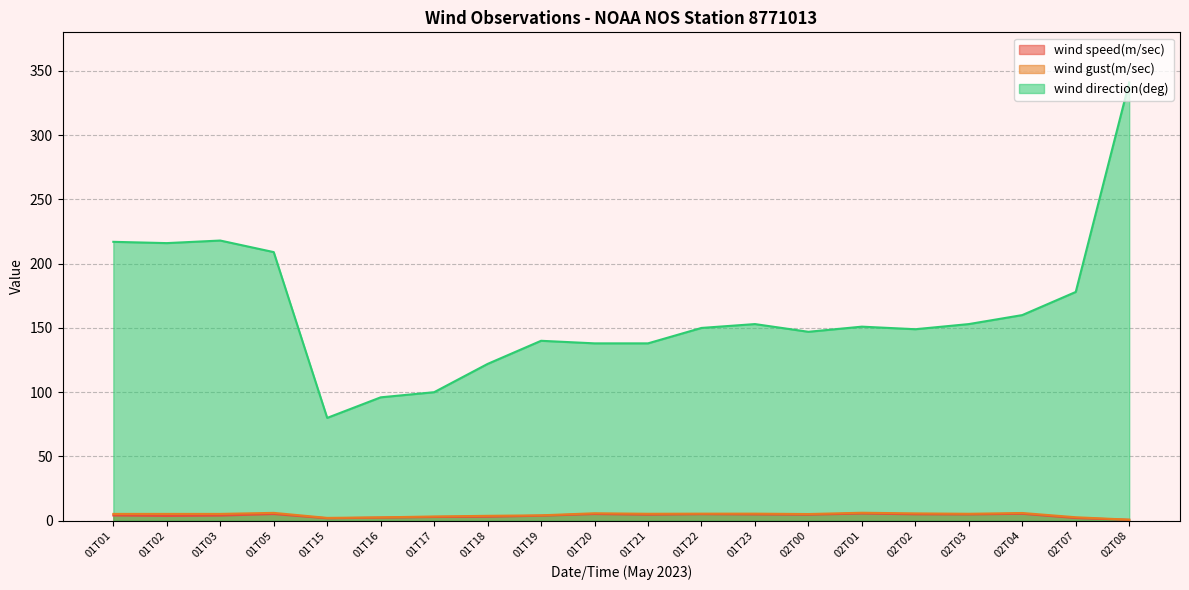

Is it true that wind gust(m/sec) equals 5.3 at 01T02?

True